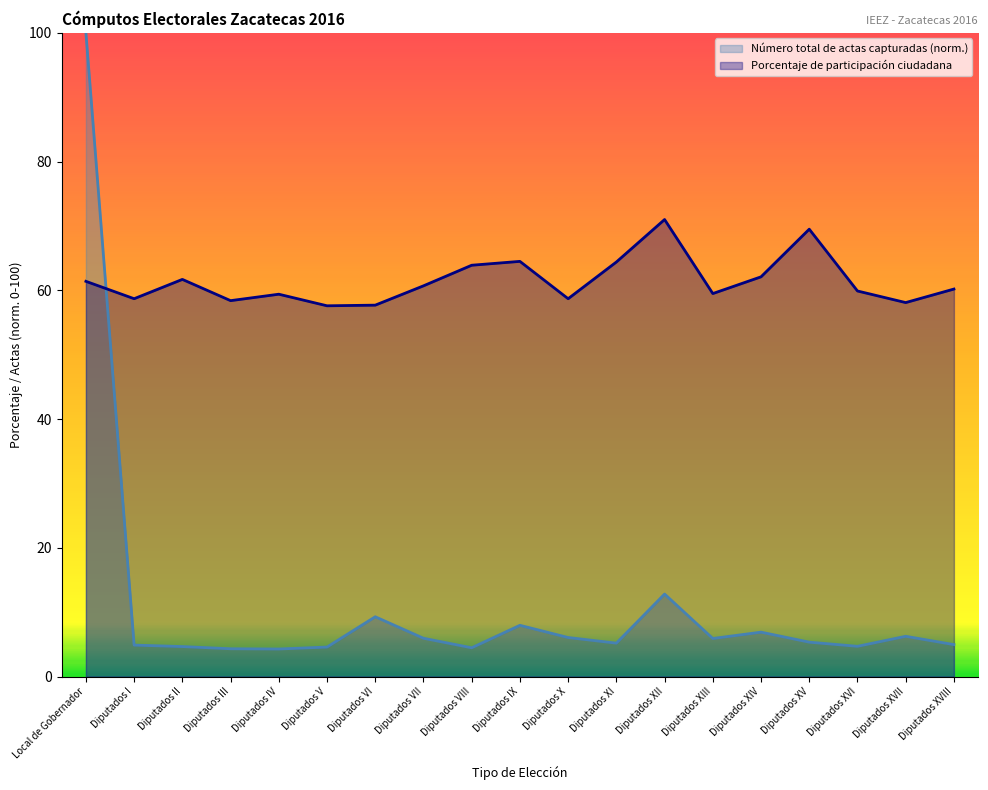

Does the chart display data point markers on the line(s)?

No